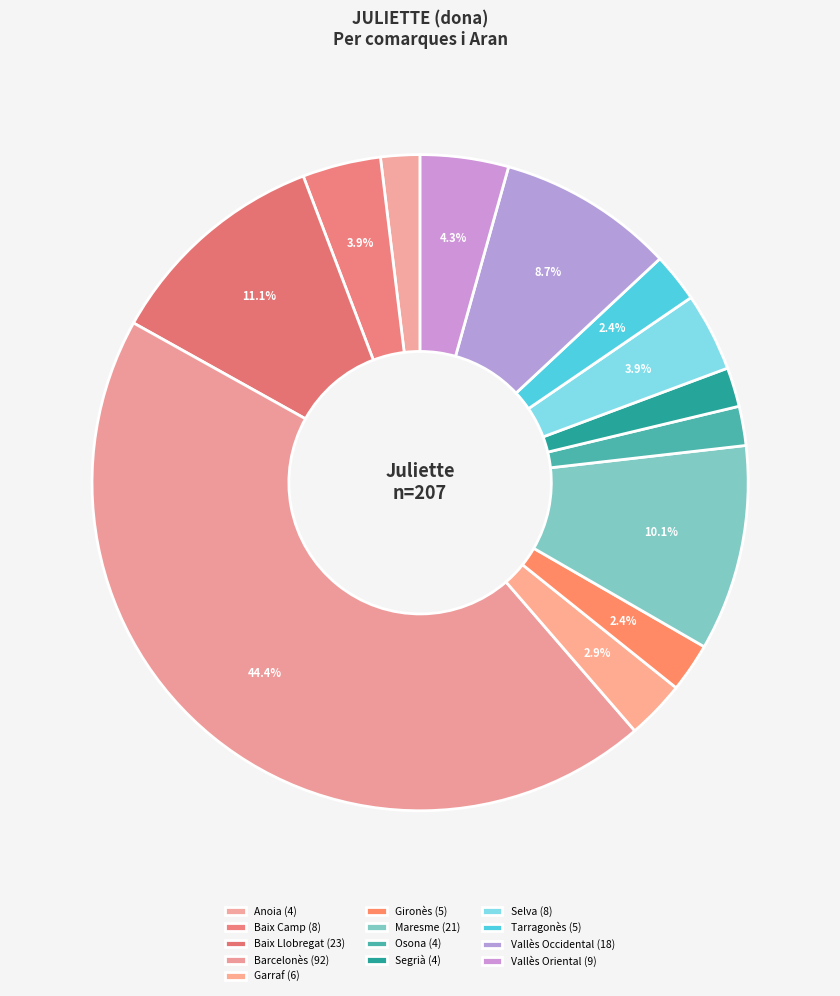

To the nearest percent, what portion does Vallès Oriental represent?

4%